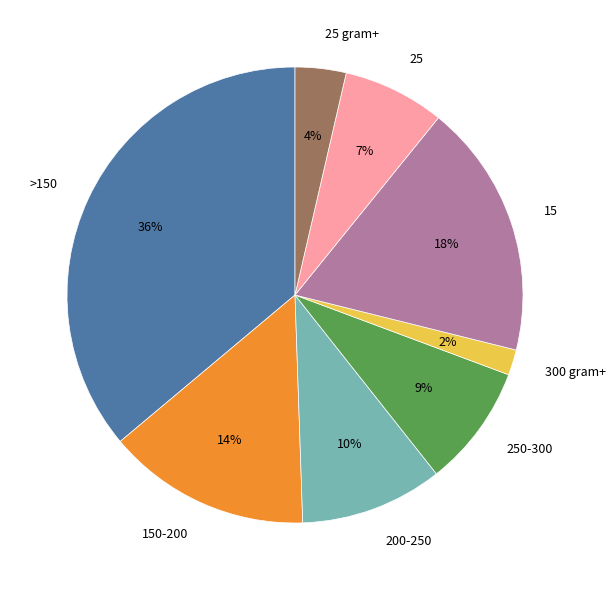

True or false: 250-300 accounts for 15% of the total.

False